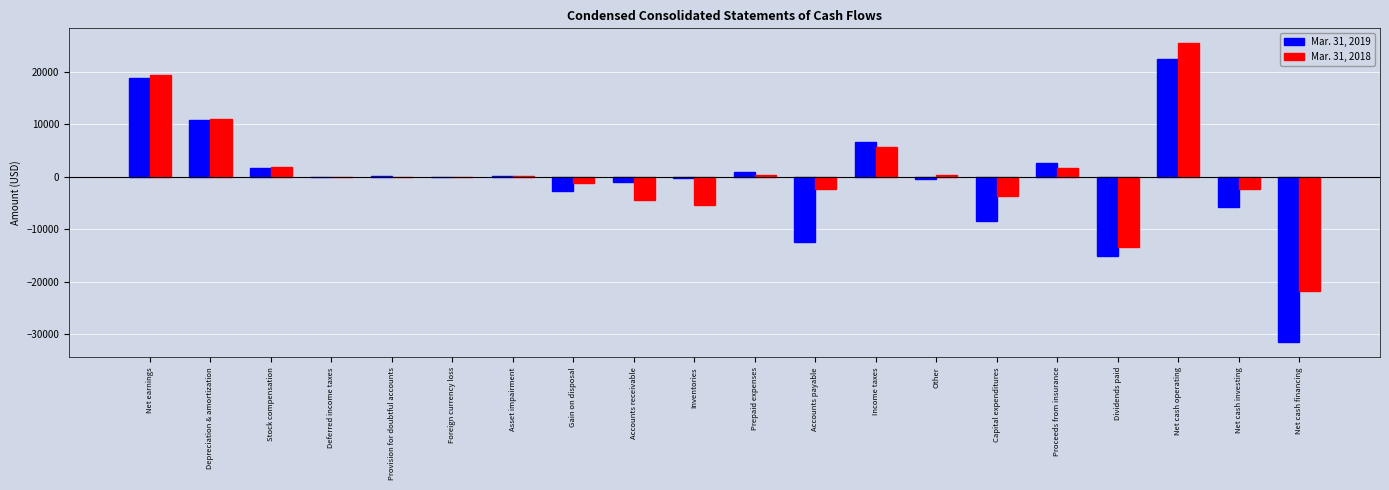

How many groups of bars are there?

20